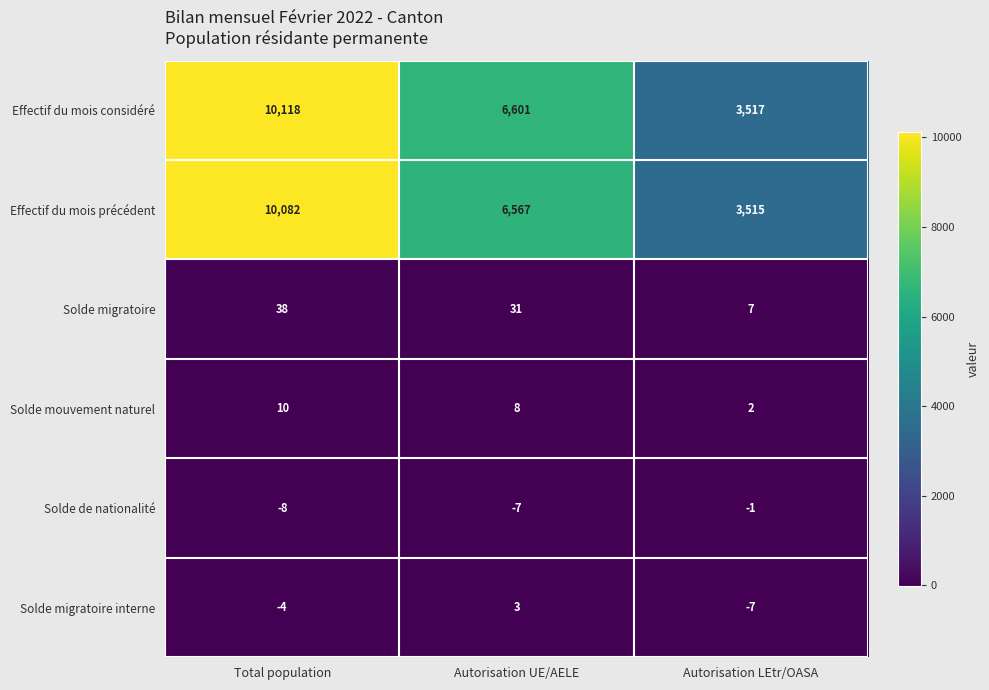

Which label corresponds to the largest value in the chart?

Total population